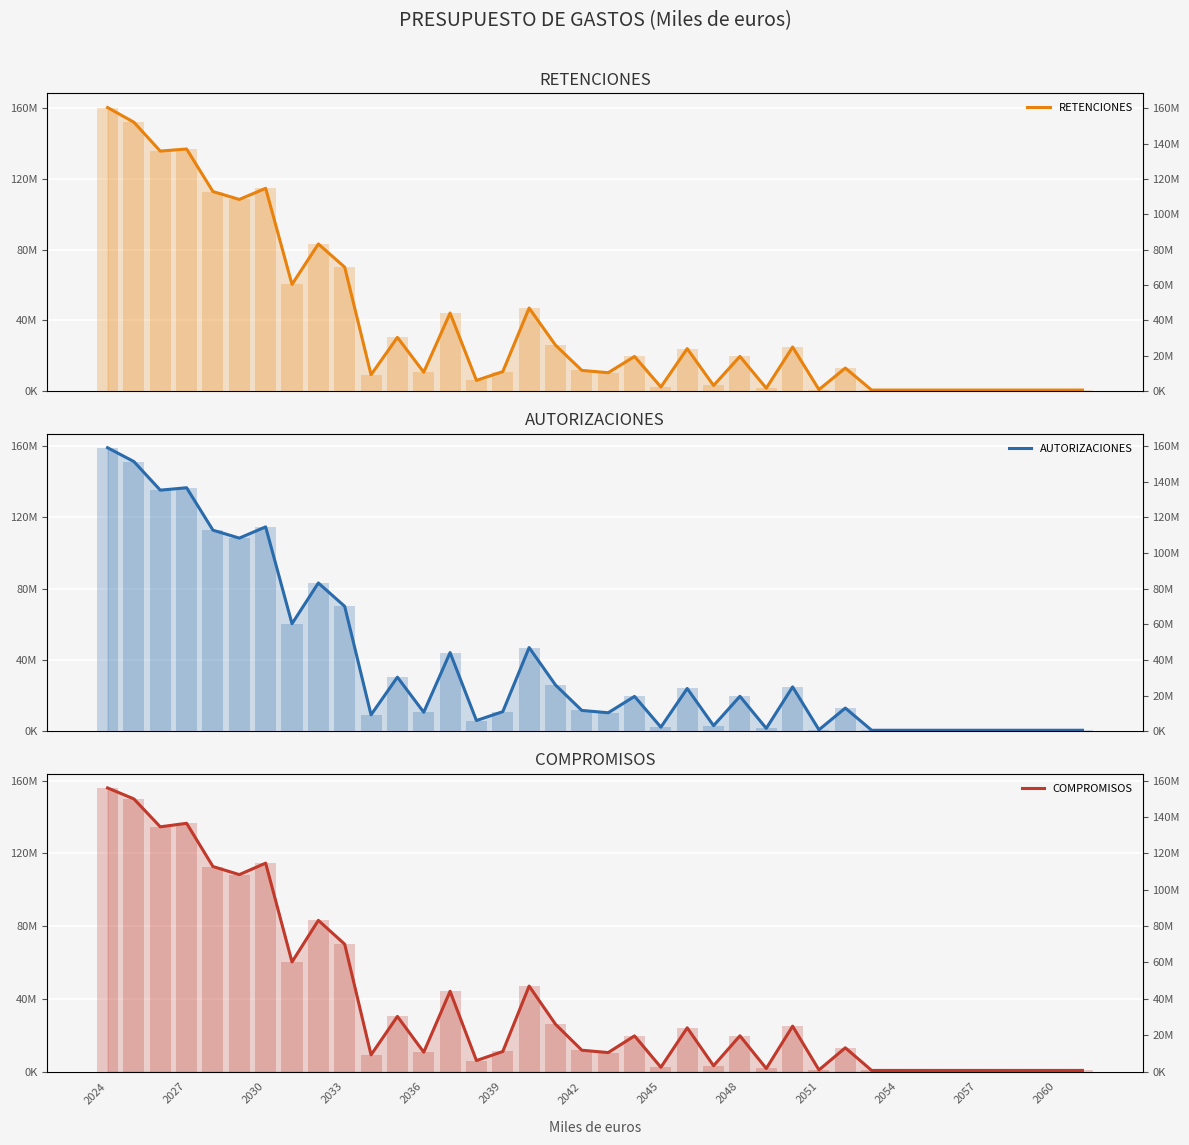

Reading left to right, extract all data points from this chart.

RETENCIONES: 160434411	152112760	135787099	136983869	112897367	108453025	114747903	60406090	83267187	70152631	9303559	30439910	10753437	44210827	6112944	11090943	47041084	26053282	11767859	10466389	19649975	2378427	24079578	3233586	19694716	1714560	24991243	923324	13094309	644542	644542	644542	644542	644542	644542	644542	644542	644542
AUTORIZACIONES: 159138729	151367504	135338080	136683980	112883636	108442341	114739195	60404711	83266872	70152631	9303559	30439910	10753437	44210827	6112944	11090943	47041084	26053282	11767859	10466389	19649975	2378427	24079578	3233586	19694716	1714560	24991243	923324	13094309	644542	644542	644542	644542	644542	644542	644542	644542	644542
COMPROMISOS: 155938746	149893574	134563222	136494151	112728970	108295773	114610964	60282606	83147251	70042326	9205502	30347573	10690254	44171917	6075450	11070525	47031072	26053282	11767859	10466389	19649975	2378427	24079578	3233586	19694716	1714560	24991243	923324	13094309	644542	644542	644542	644542	644542	644542	644542	644542	644542